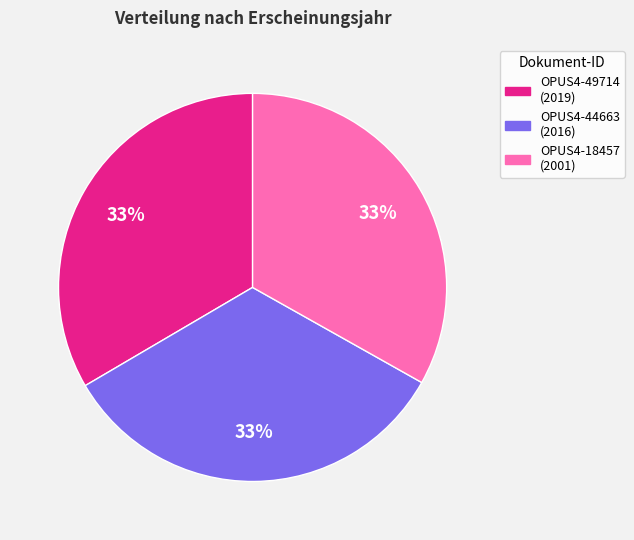

What percentage is the OPUS4-18457 slice, to the nearest percent?

33%